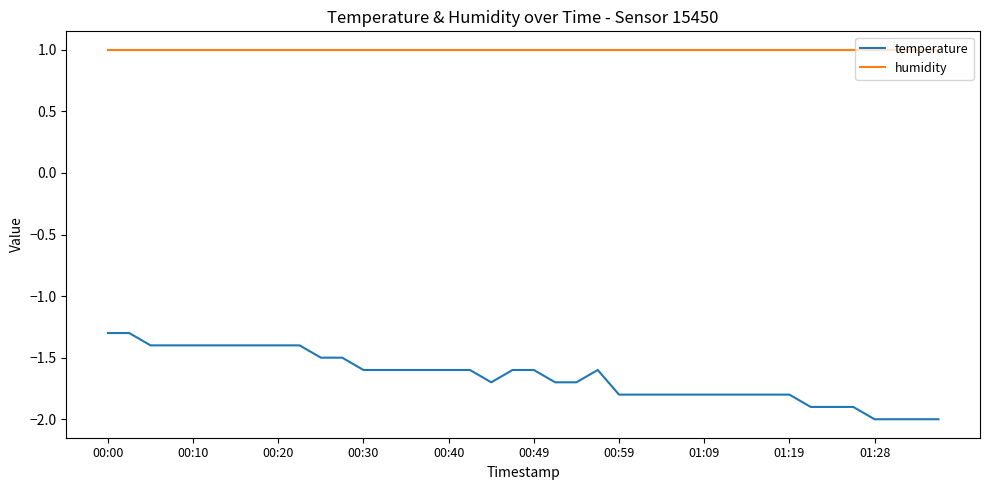

Which series has the largest total across all categories?

humidity